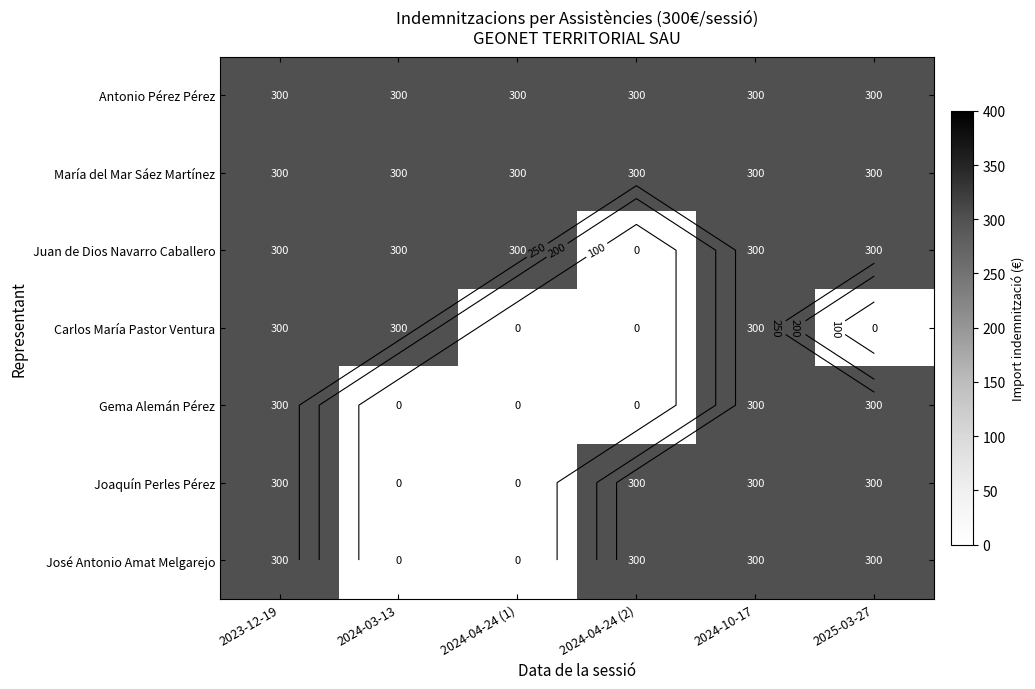

At how many categories does at least one series exceed 155?

6